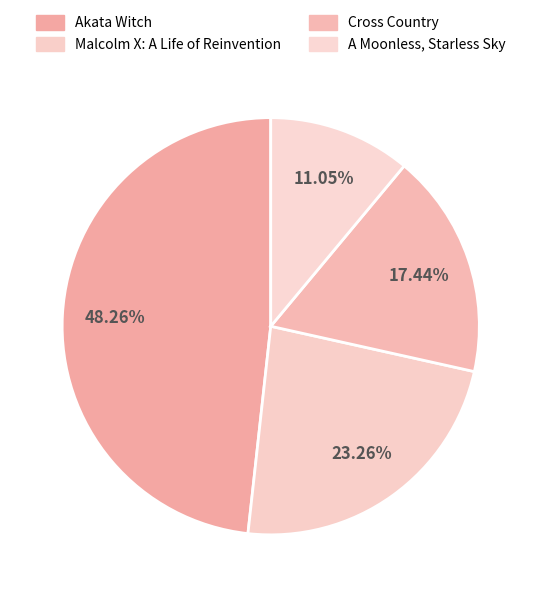

How many slices are in this pie chart?

4